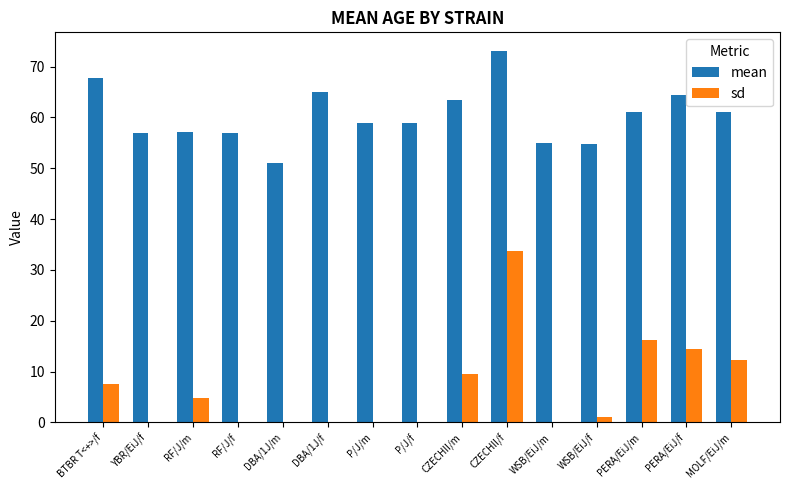

What are all the series names shown in the legend?

mean, sd